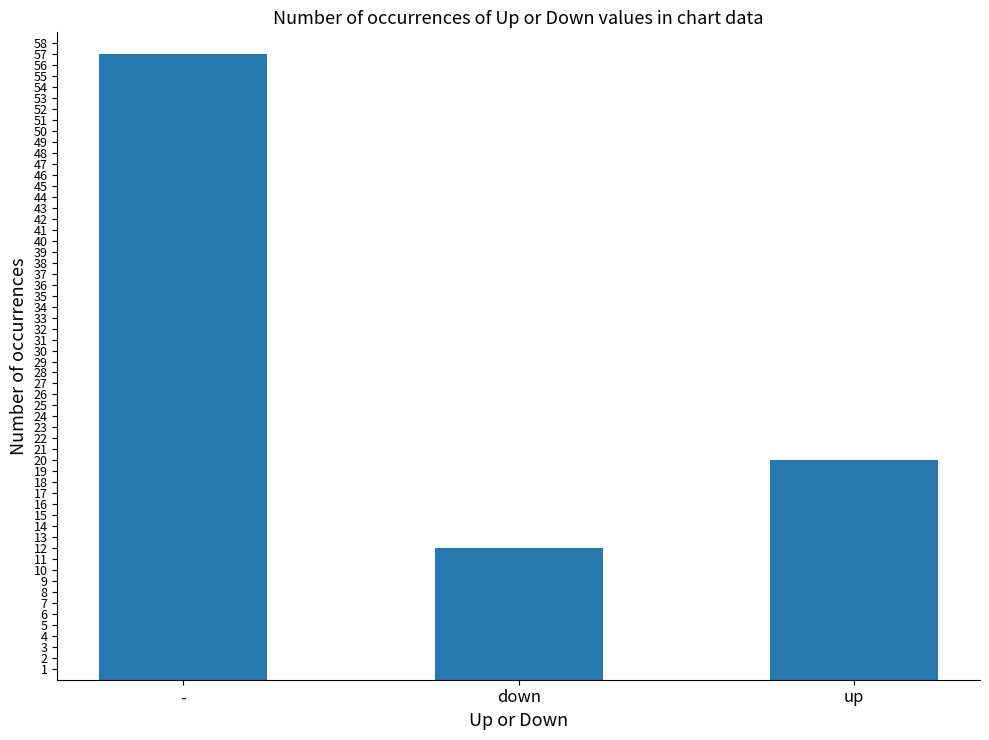

Where is the data nearest to the value 34?

up